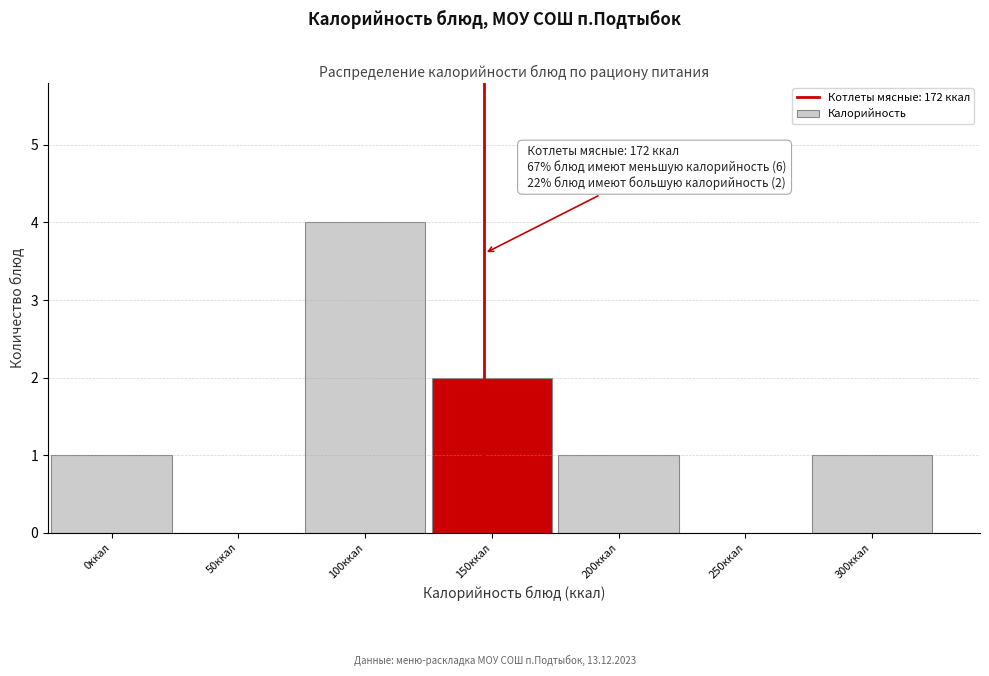

Reading right to left, list all the values displayed in this chart.

300ккал=1	250ккал=0	200ккал=1	150ккал=2	100ккал=4	50ккал=0	0ккал=1